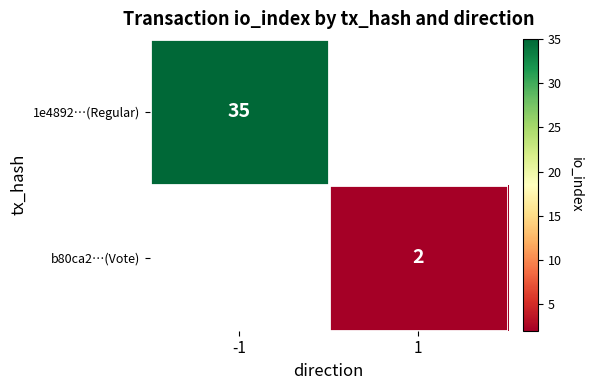

The 1e4892…(Regular) series shows 35 at -1. True or false?

True